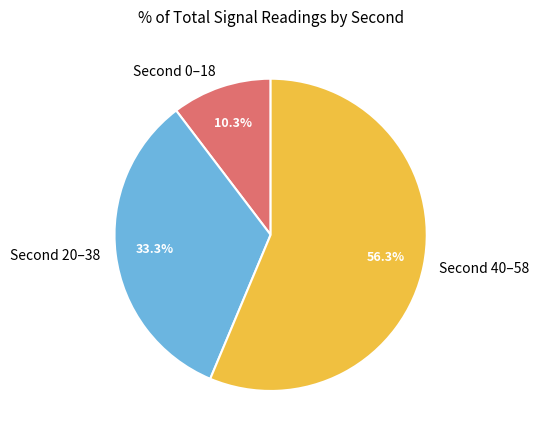

Which slice represents more than half of the pie?

Second 40–58